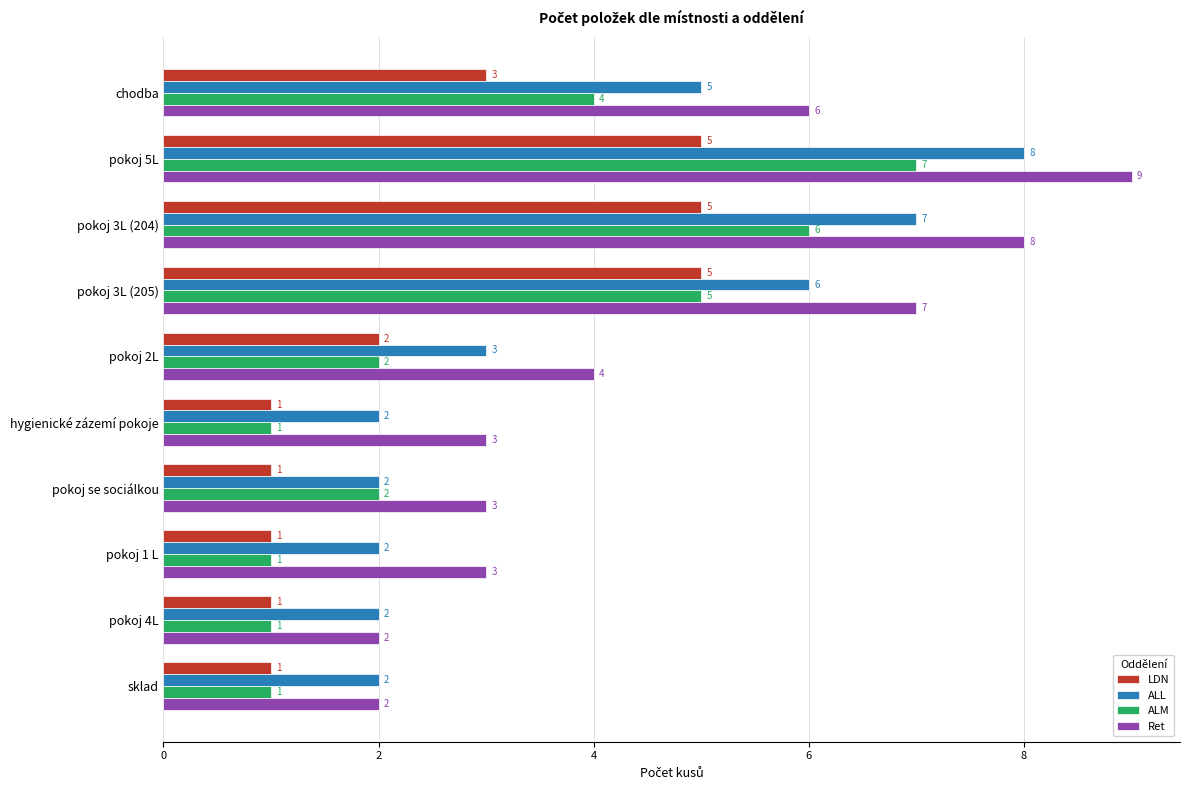

At which label is LDN closest to 3?

chodba